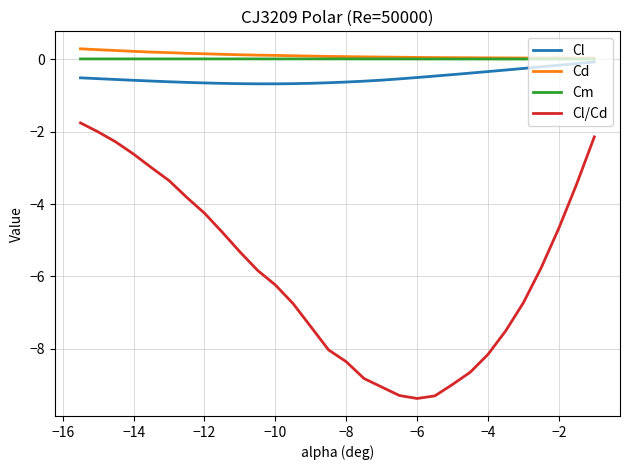

What is the smallest value displayed?

-9.4